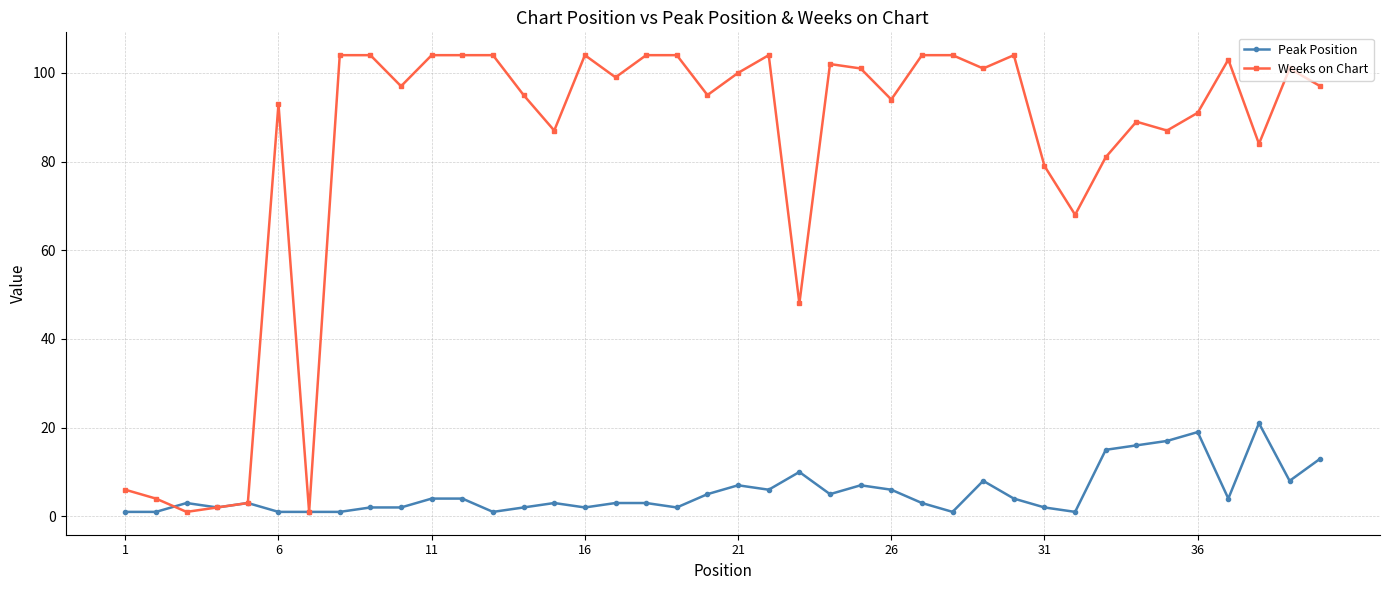

What is the value of the Peak Position point at the 34th from the left?

16